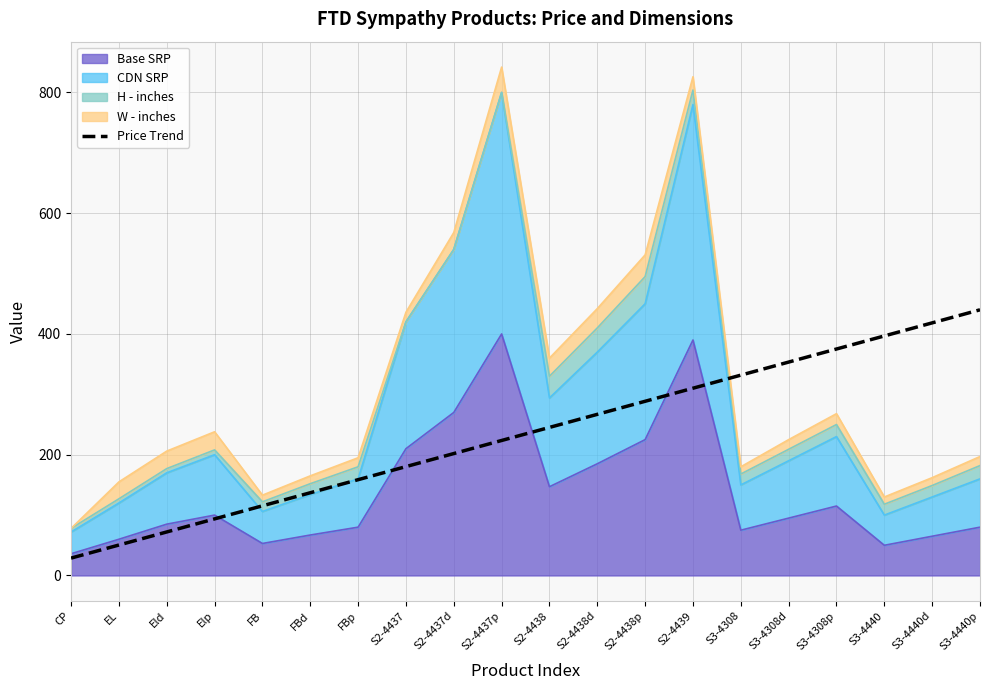

What is the smallest value displayed?

28.8